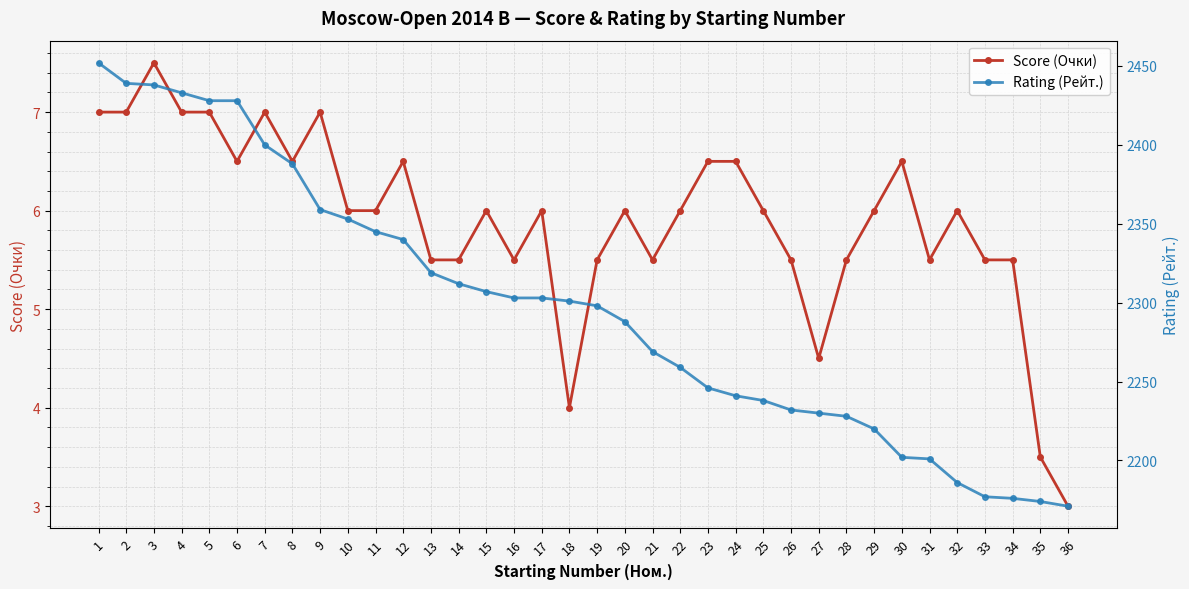

What is the difference between the maximum and minimum values in the Rating (Рейт.) series?

281.0